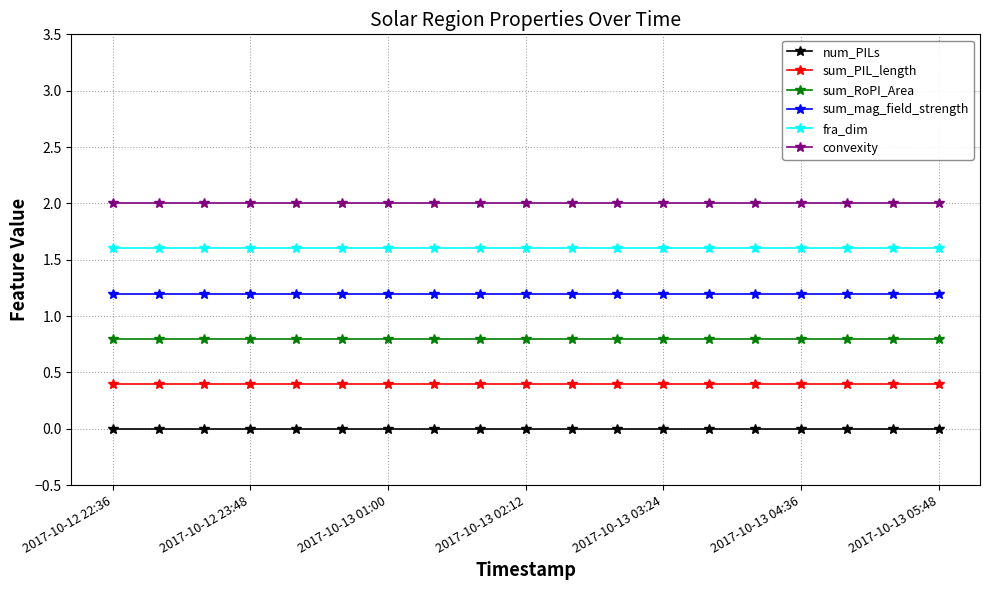

List the series in order of their peak value, highest first.

convexity, fra_dim, sum_mag_field_strength, sum_RoPI_Area, sum_PIL_length, num_PILs